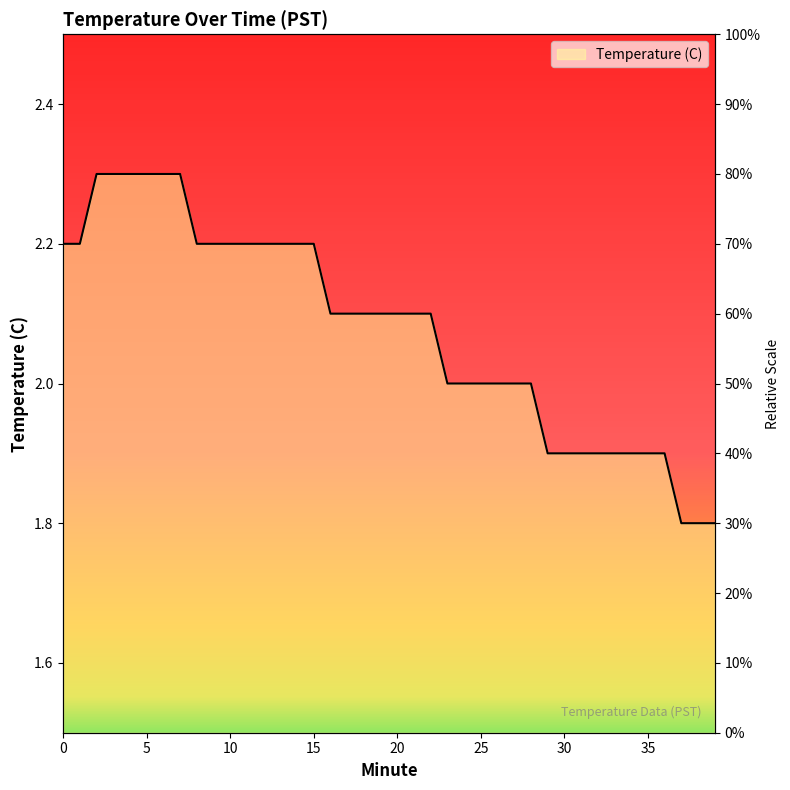

The value at 20 is 2.1. True or false?

True